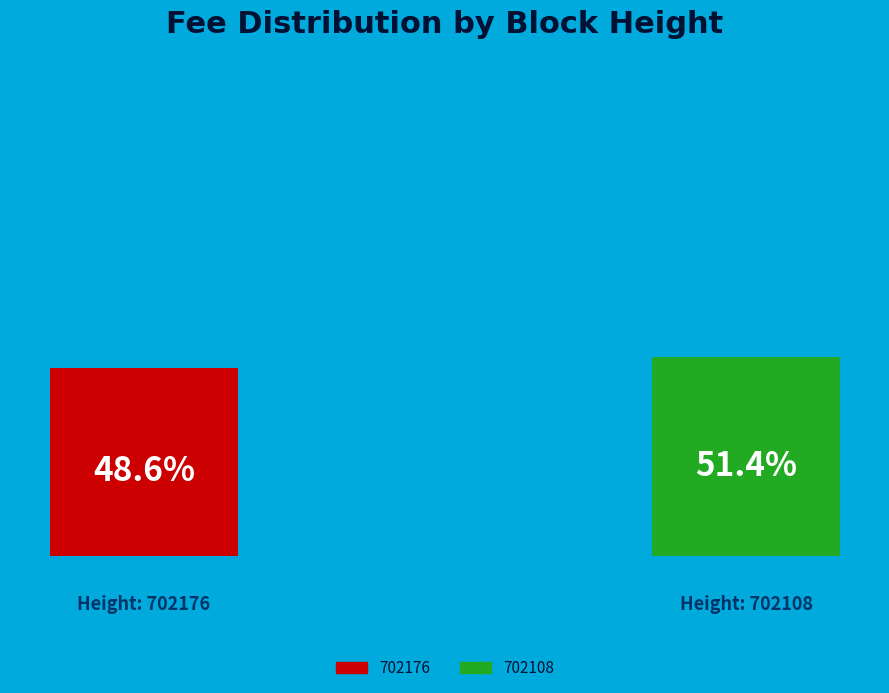

The 702108 slice represents 59% of the pie. True or false?

False